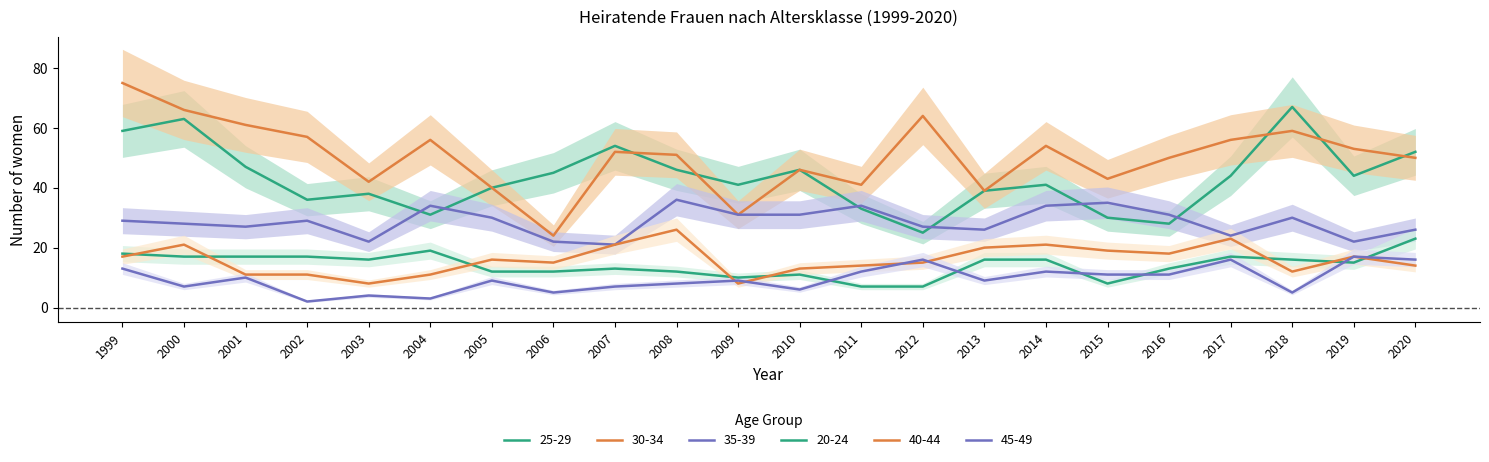

List the series in order of their peak value, highest first.

30-34, 25-29, 35-39, 40-44, 20-24, 45-49